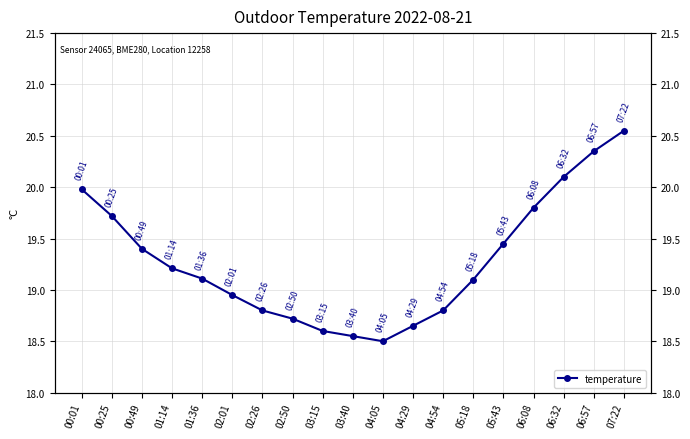

What is the label of the 17th point from the left?

06:32